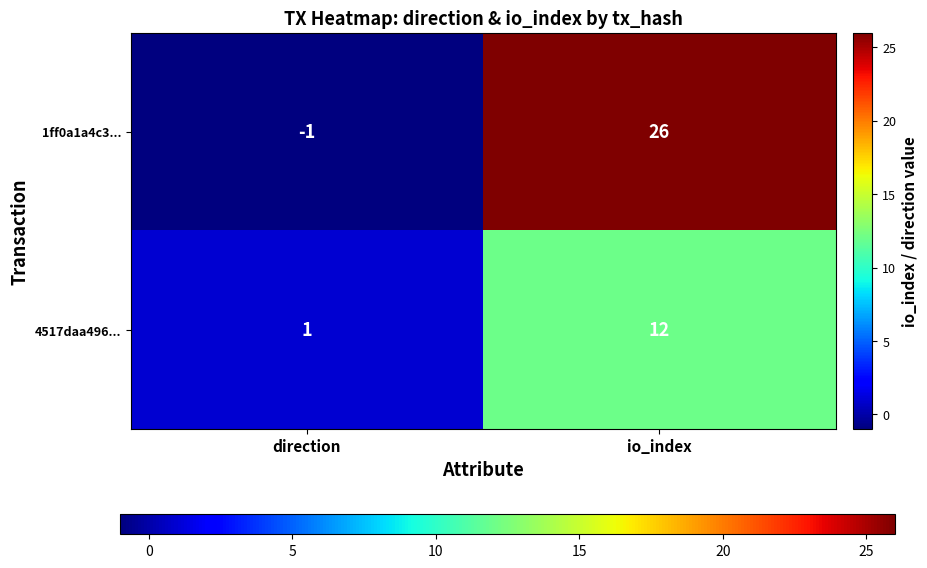

What is the maximum value shown in the chart?

26